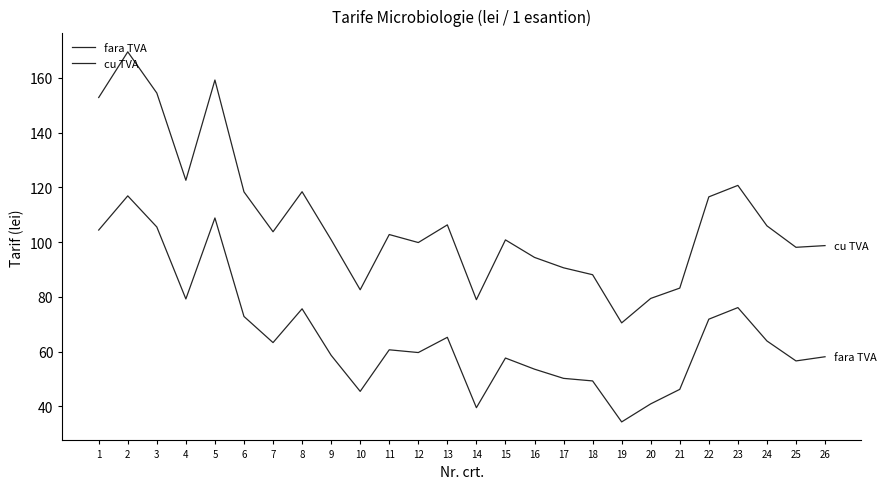

Is this an area chart (filled region under the line)?

No